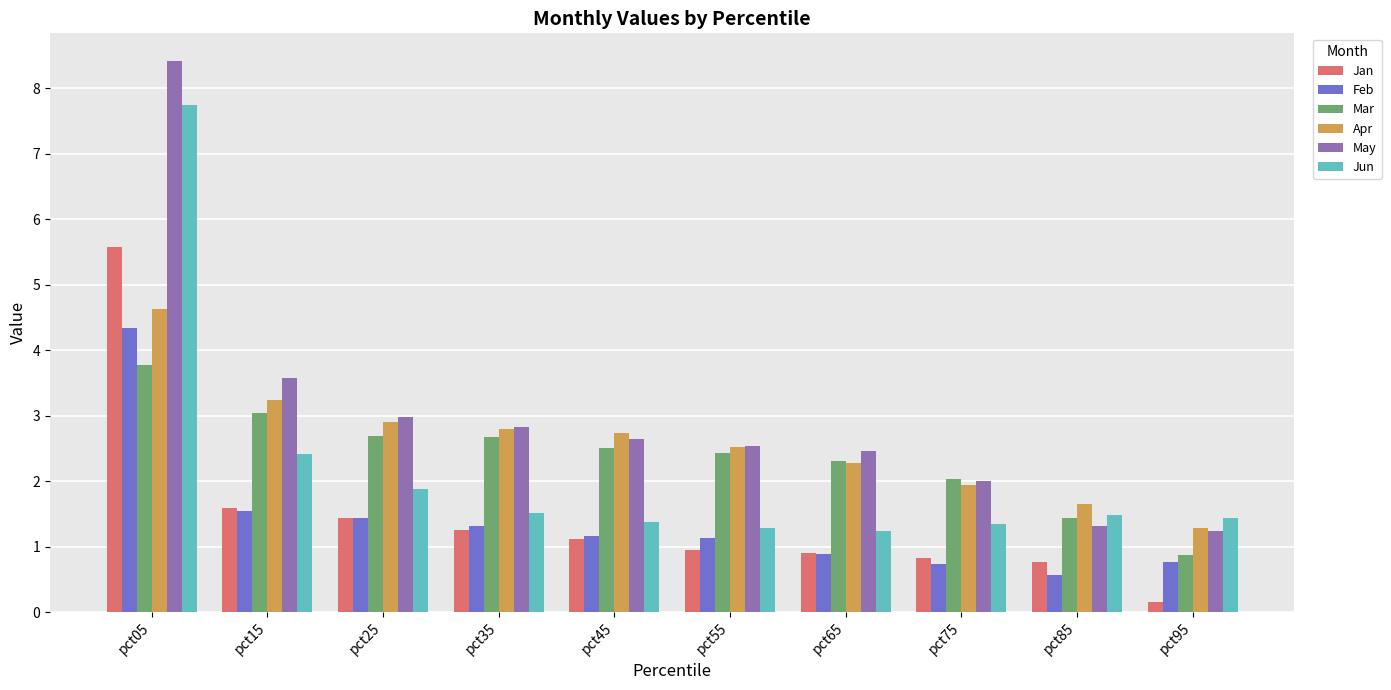

Which series has the widest spread of values?

May